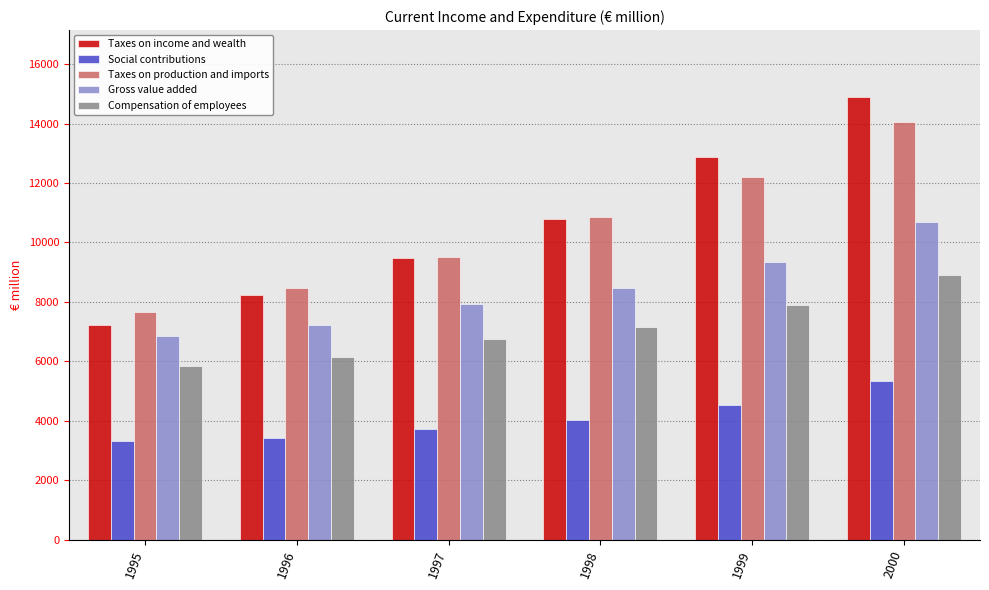

At which category is the sum across all series the highest?

2000